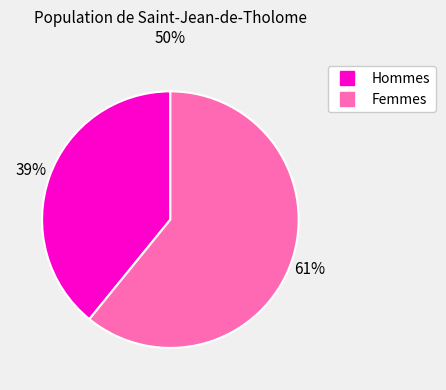

Is there a majority slice in this chart?

Yes